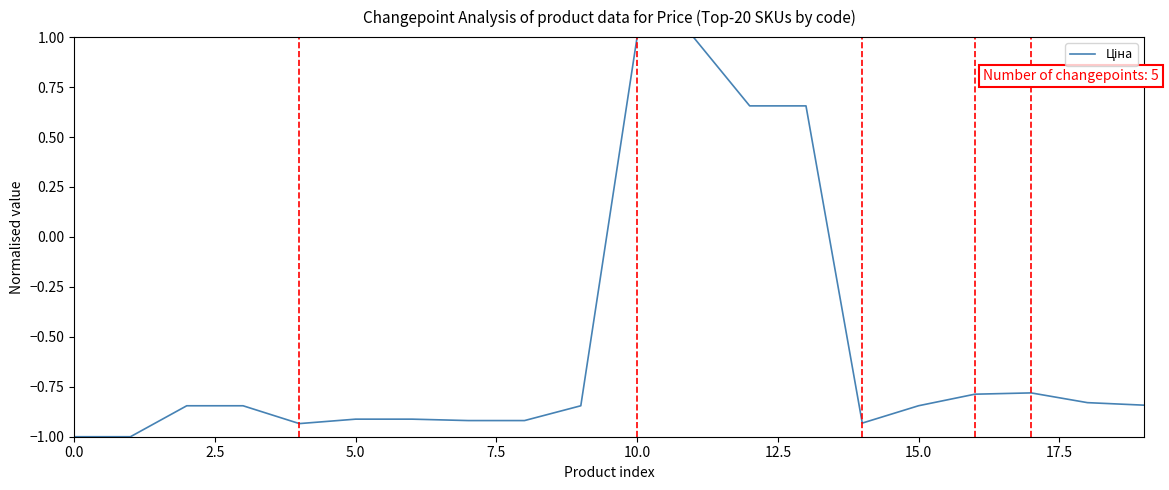

What is the difference between the maximum and minimum values?

2.0